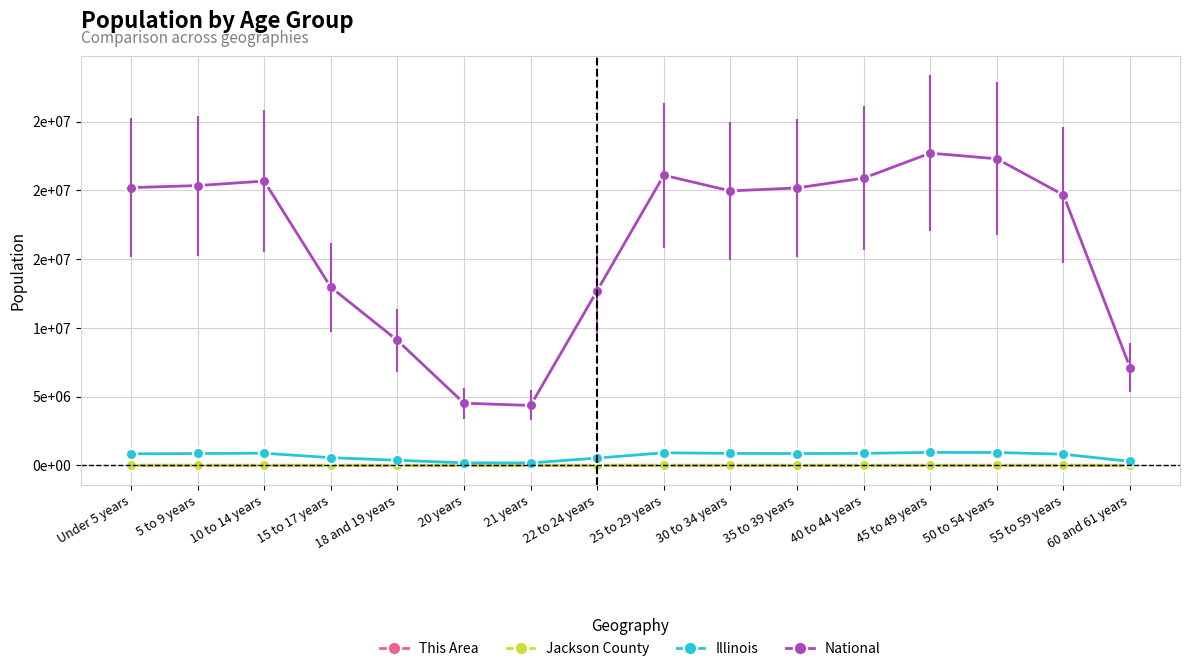

At which label is This Area closest to 217?

22 to 24 years